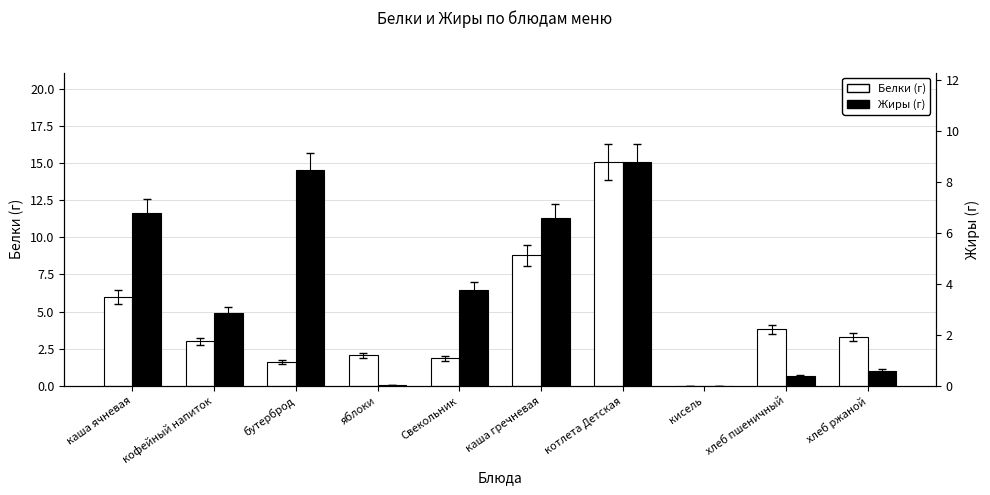

What is the difference between the highest and lowest values at каша ячневая?

0.8